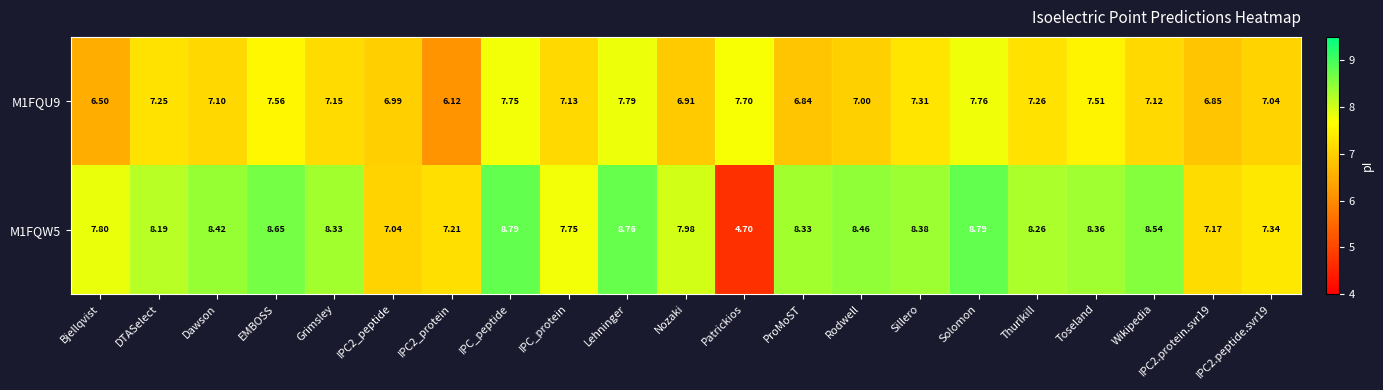

What is the total value across all series at Nozaki?

14.9